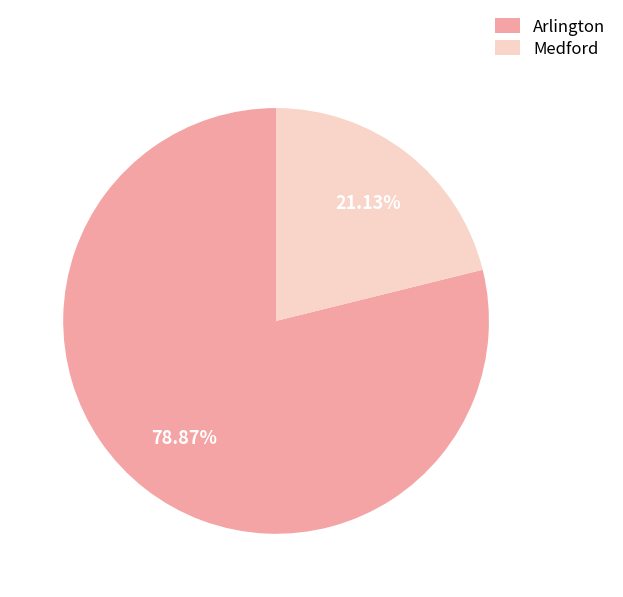

Is it true that Arlington is 79% of the pie?

True